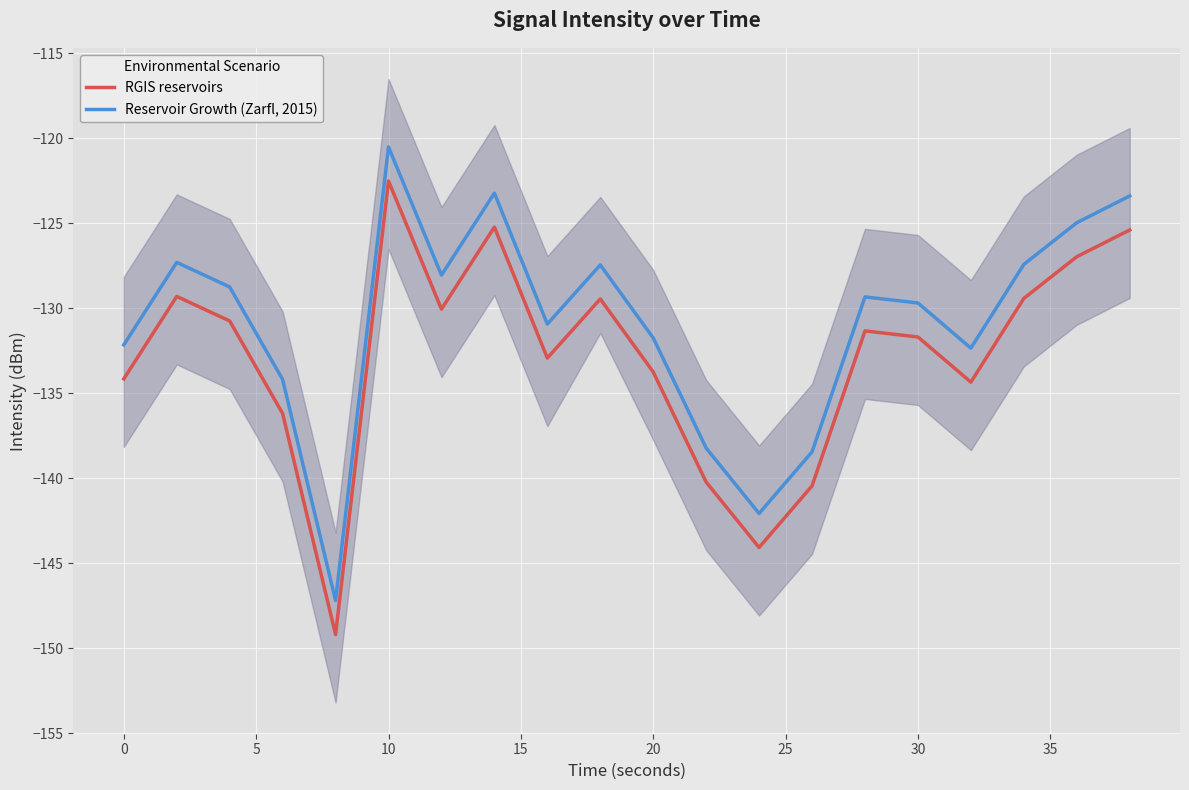

True or false: RGIS reservoirs and Reservoir Growth (Zarfl, 2015) intersect in this chart.

False